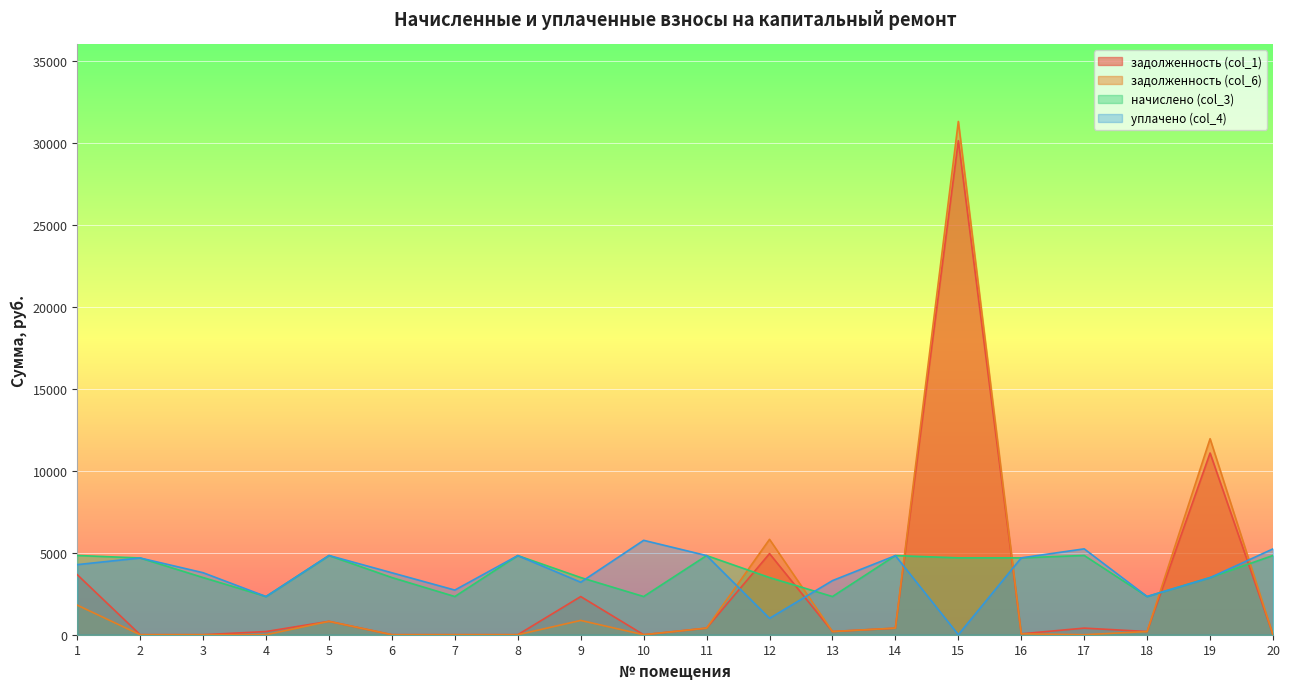

The задолженность (col_6) series shows 0.5 at 8. True or false?

True